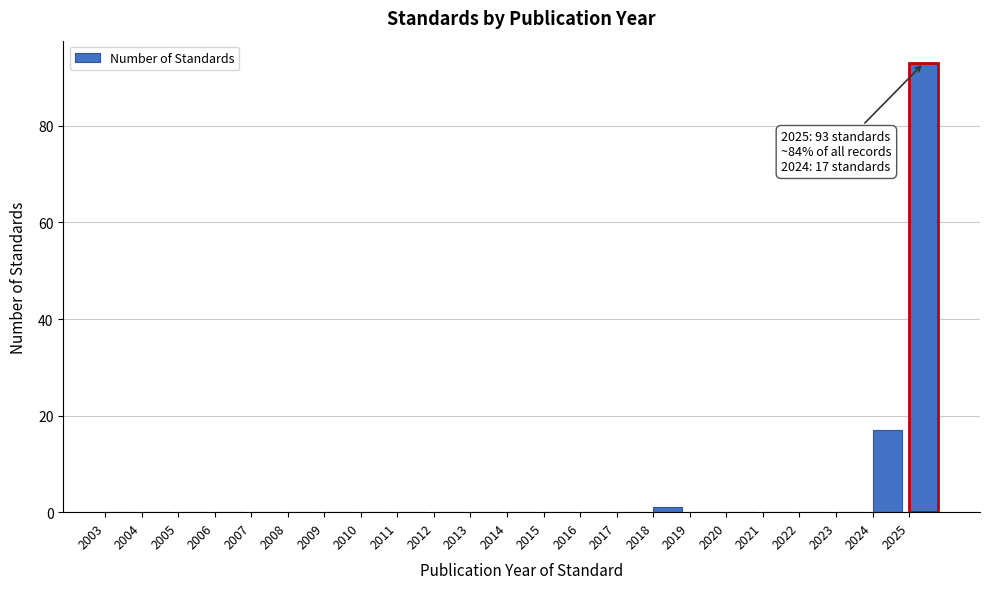

Over which range of the x-axis is the bar tallest?

2025 to 2026